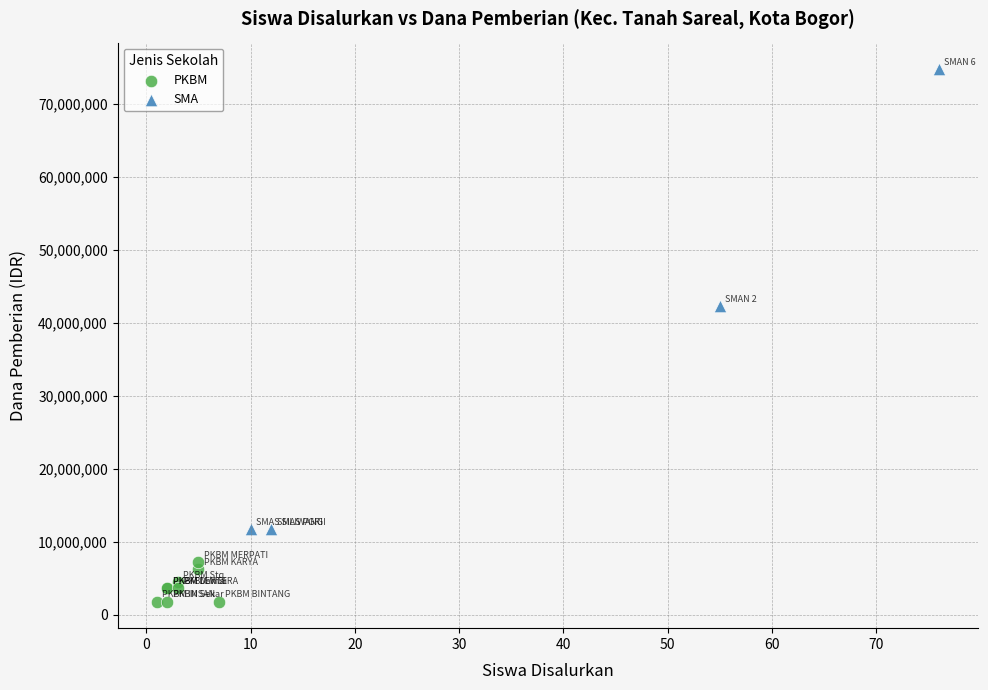

Which series contains the lowest Y value?

PKBM